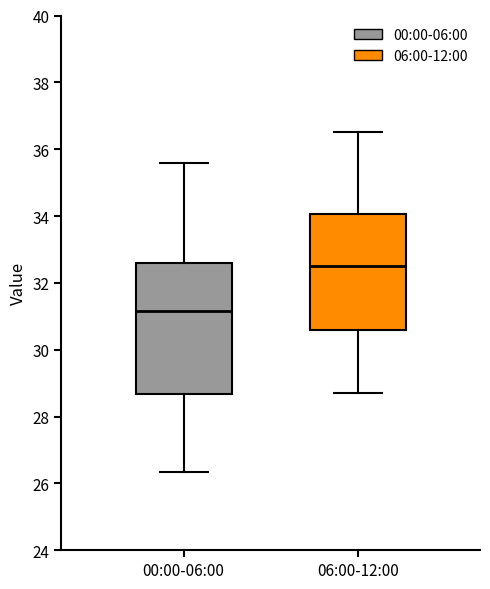

Where does the median line of the box for 06:00-12:00 sit on the y-axis? The values are not printed on the chart, so give them approximately, as read against the axis.

32.6